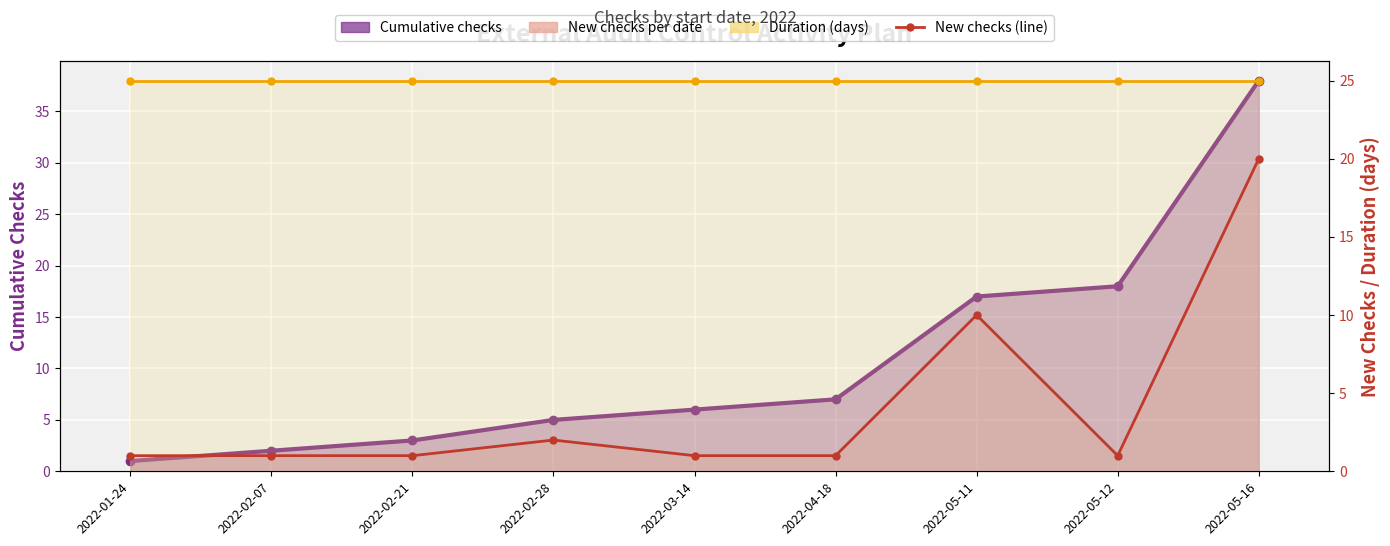

True or false: Checks started has a value of 20 at 2022-05-16.

True